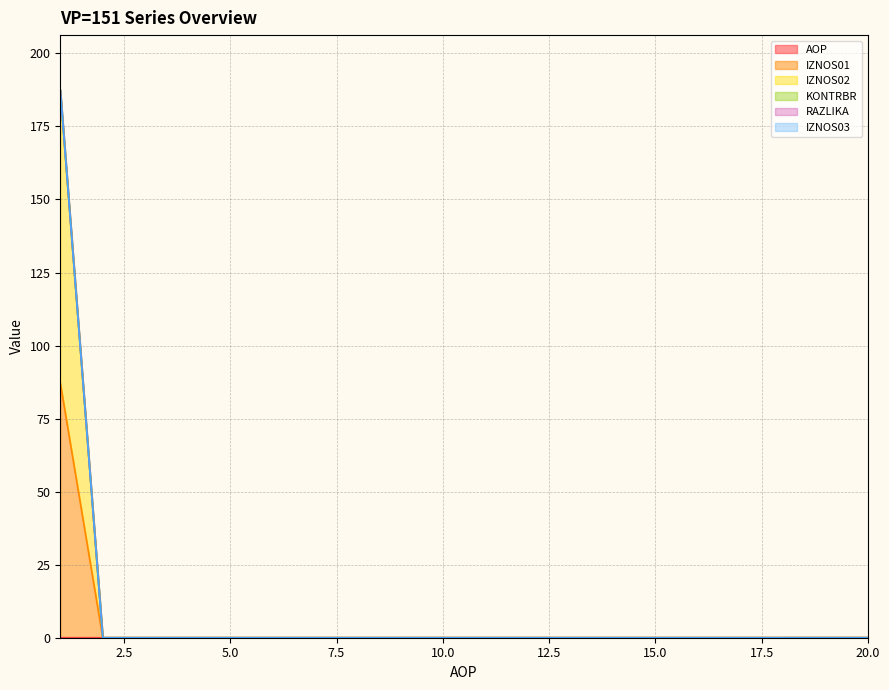

Does the chart display data point markers on the line(s)?

No